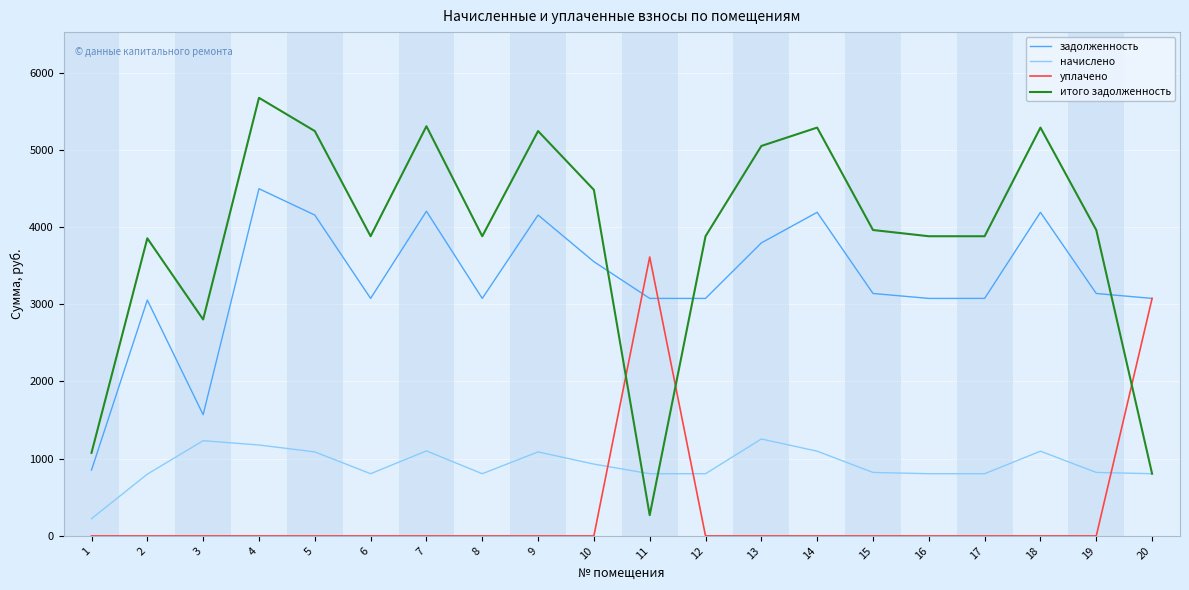

What is the difference between the highest and lowest values at 14?

5288.8